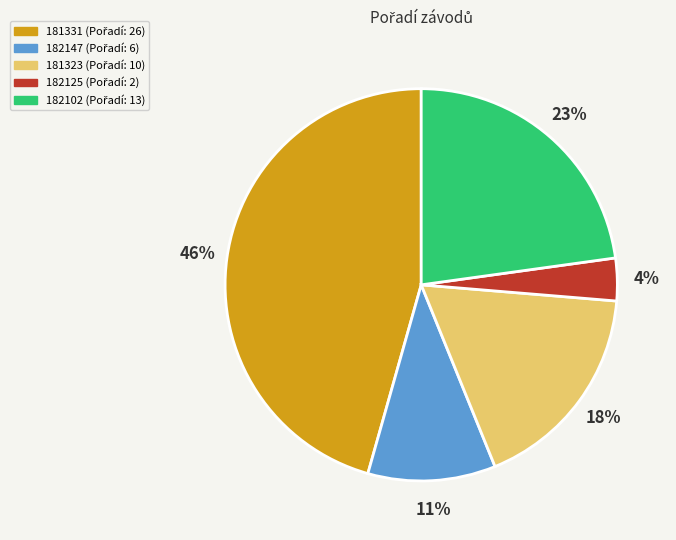

To the nearest percent, what is the average slice percentage?

20%